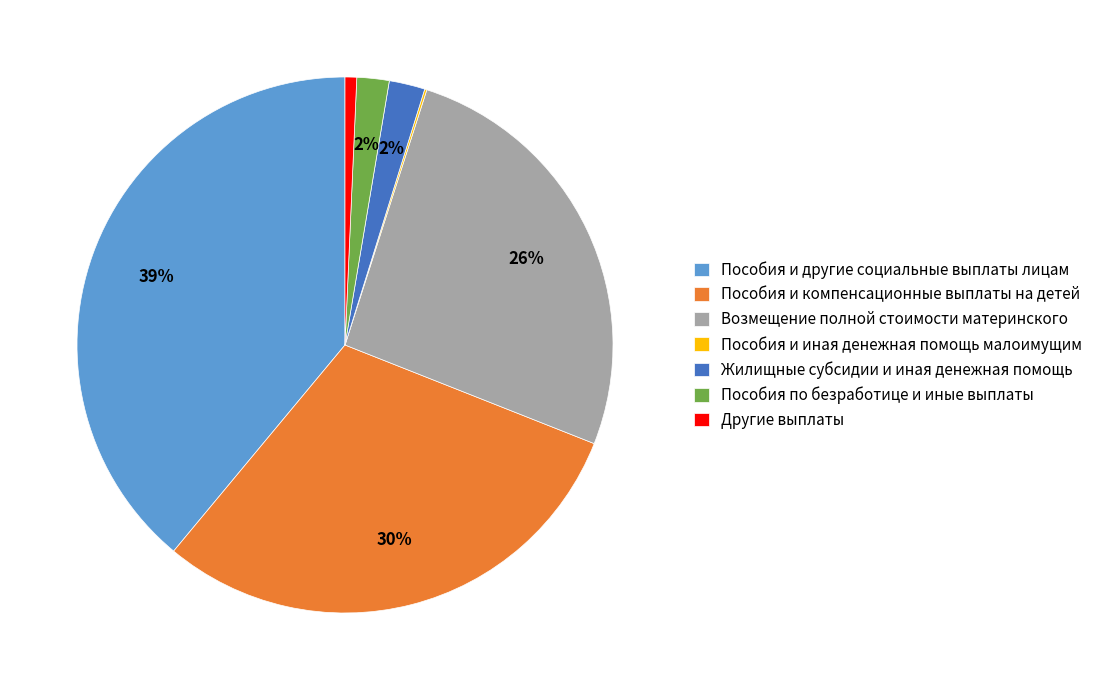

Which category has the biggest portion of the pie?

Пособия и другие социальные выплаты лицам